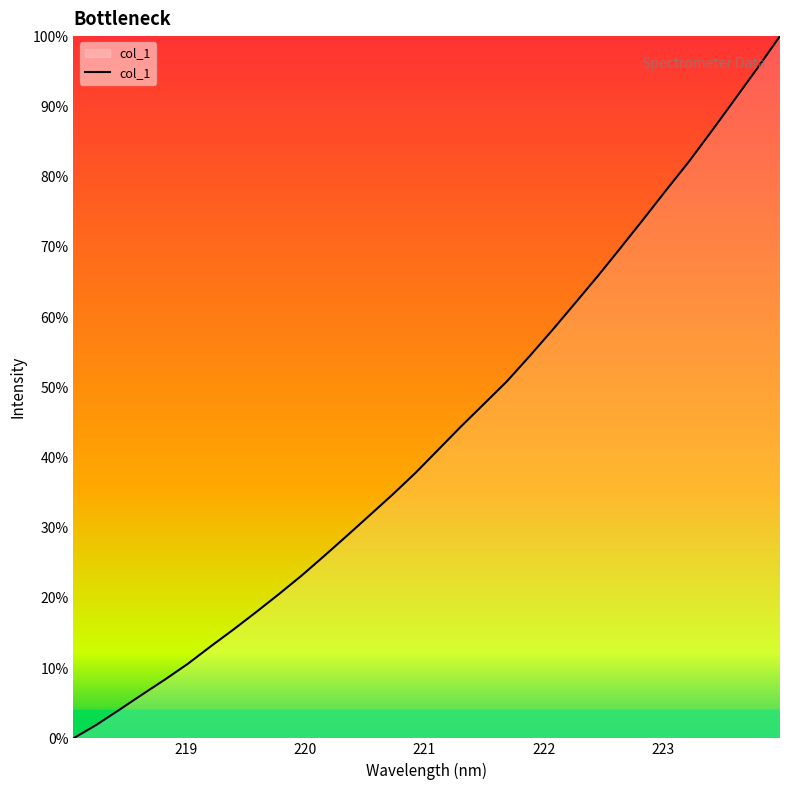

Reading left to right, transcribe all the data shown in this chart.

1500.6	1528.7	1560.0	1592.1	1623.5	1656.5	1692.9	1728.4	1765.2	1802.9	1841.9	1883.5	1926.0	1969.0	2012.3	2057.5	2106.3	2155.0	2201.9	2249.0	2302.1	2356.8	2413.4	2470.3	2529.5	2589.5	2650.6	2710.5	2774.5	2840.0	2905.9	2973.7